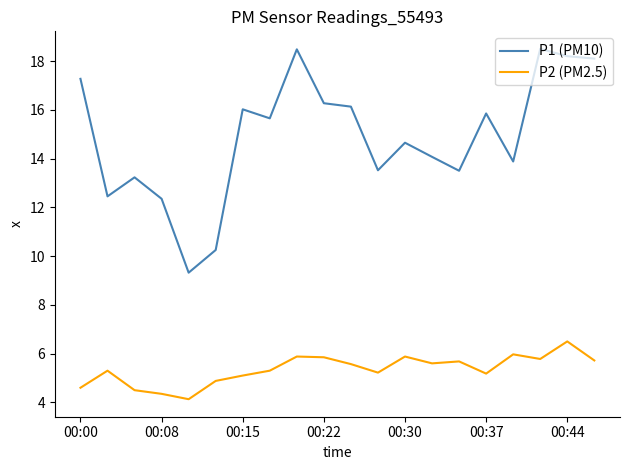

List the series in order of their peak value, lowest first.

P2 (PM2.5), P1 (PM10)